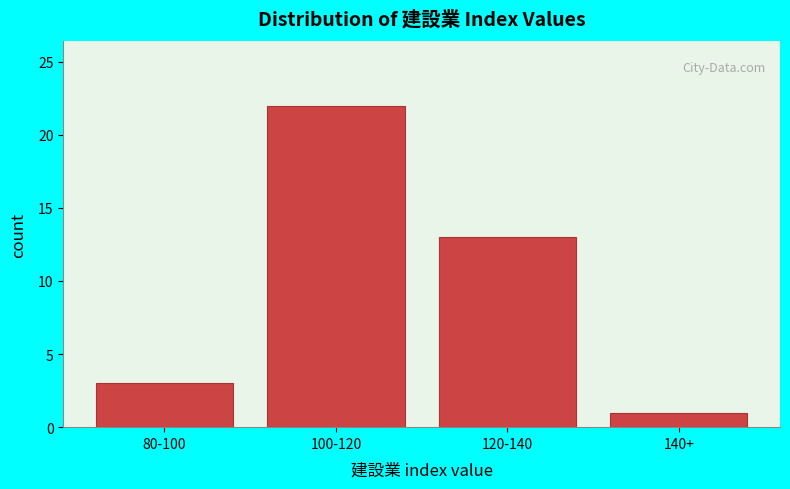

Reading left to right, transcribe all the data shown in this chart.

80-100=3	100-120=22	120-140=13	140+=1